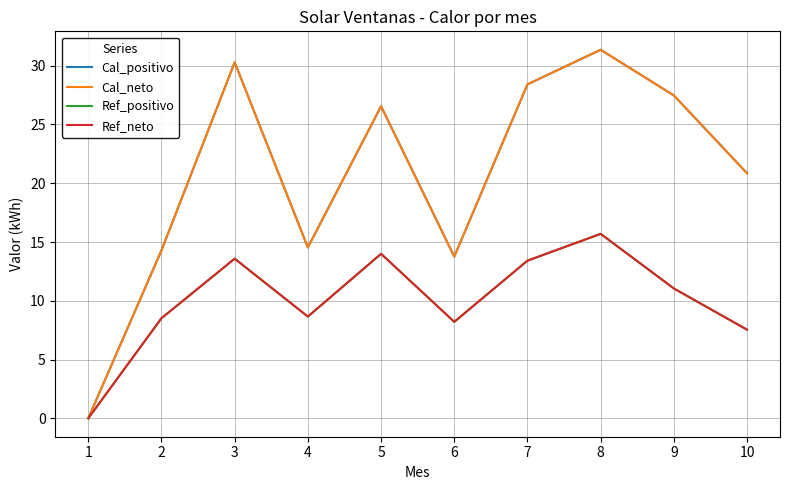

Does the chart have visible grid lines?

Yes